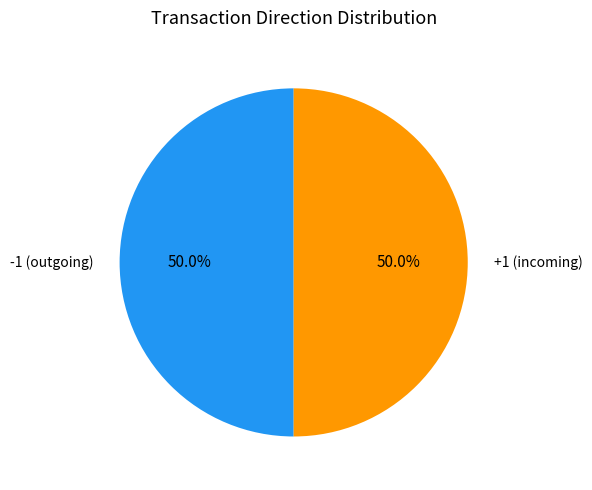

To the nearest percent, what is the average slice percentage?

50%